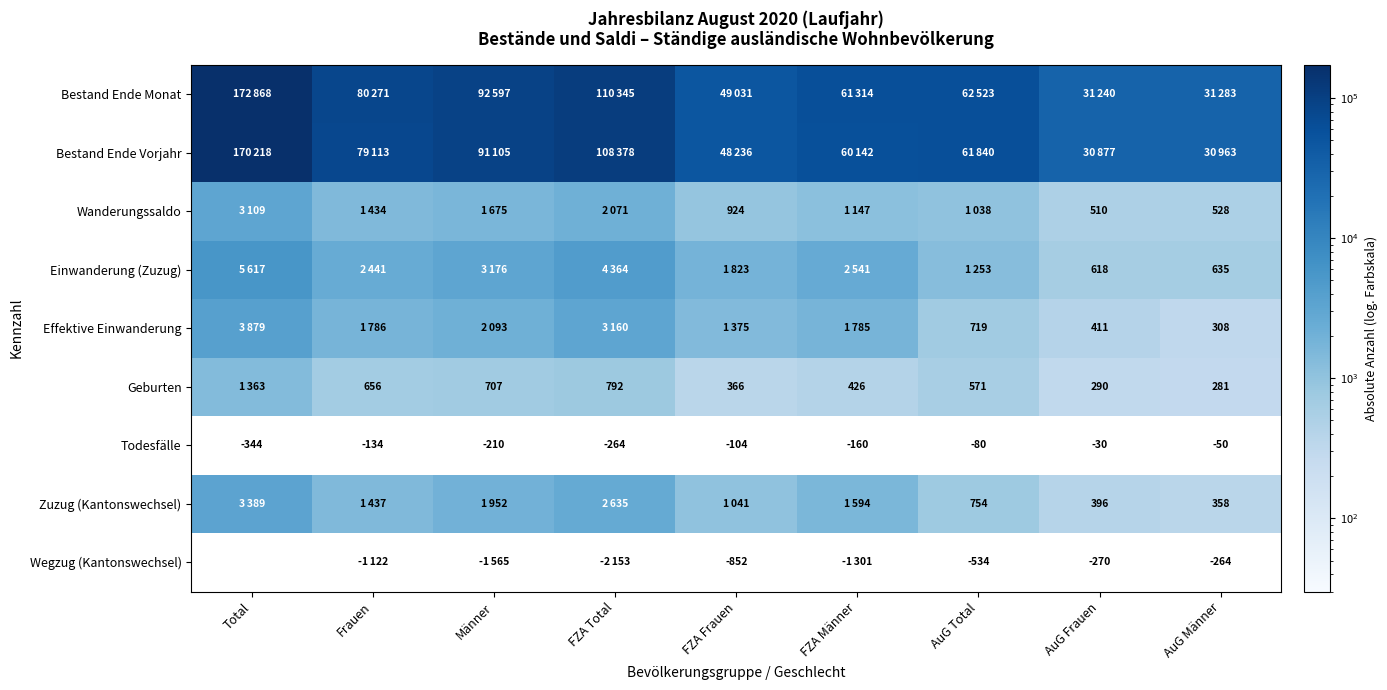

What is the total value across all series at Total?

357412